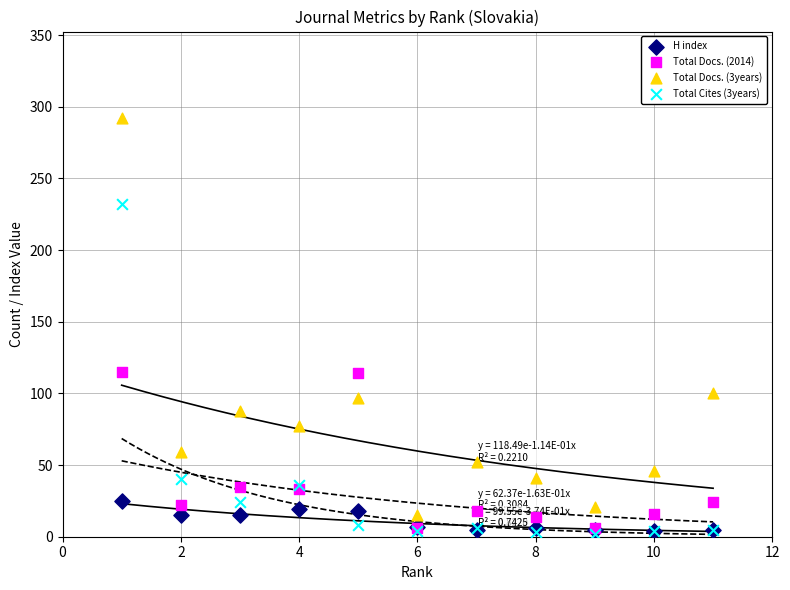

Which series has the widest spread of Y values?

Total Docs. (3years)